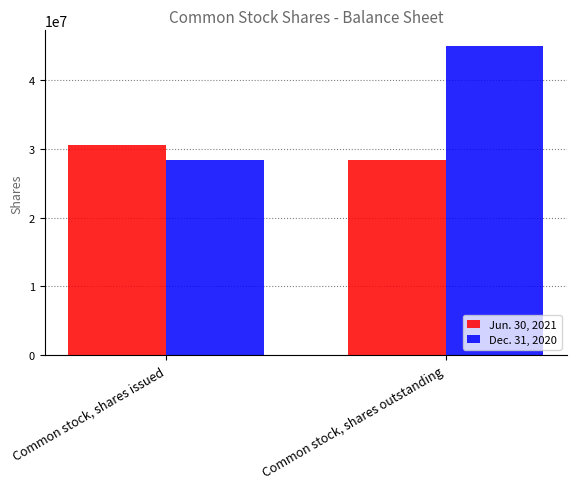

What is the difference between the Jun. 30, 2021 values at Common stock, shares outstanding and Common stock, shares issued?

2153534